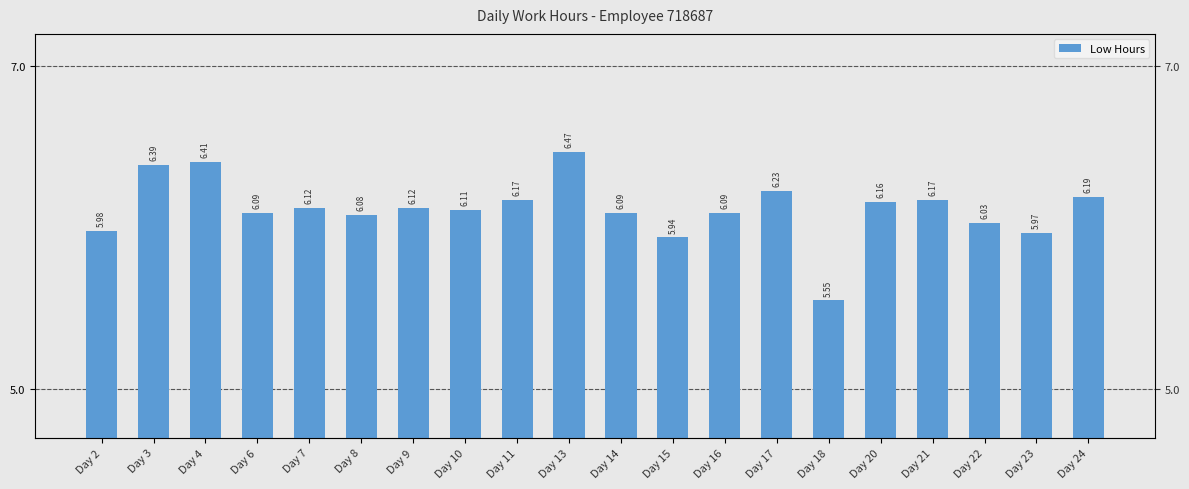

Rank the categories by value from highest to lowest.

Day 13, Day 4, Day 3, Day 17, Day 24, Day 11, Day 21, Day 20, Day 7, Day 9, Day 10, Day 6, Day 14, Day 16, Day 8, Day 22, Day 2, Day 23, Day 15, Day 18